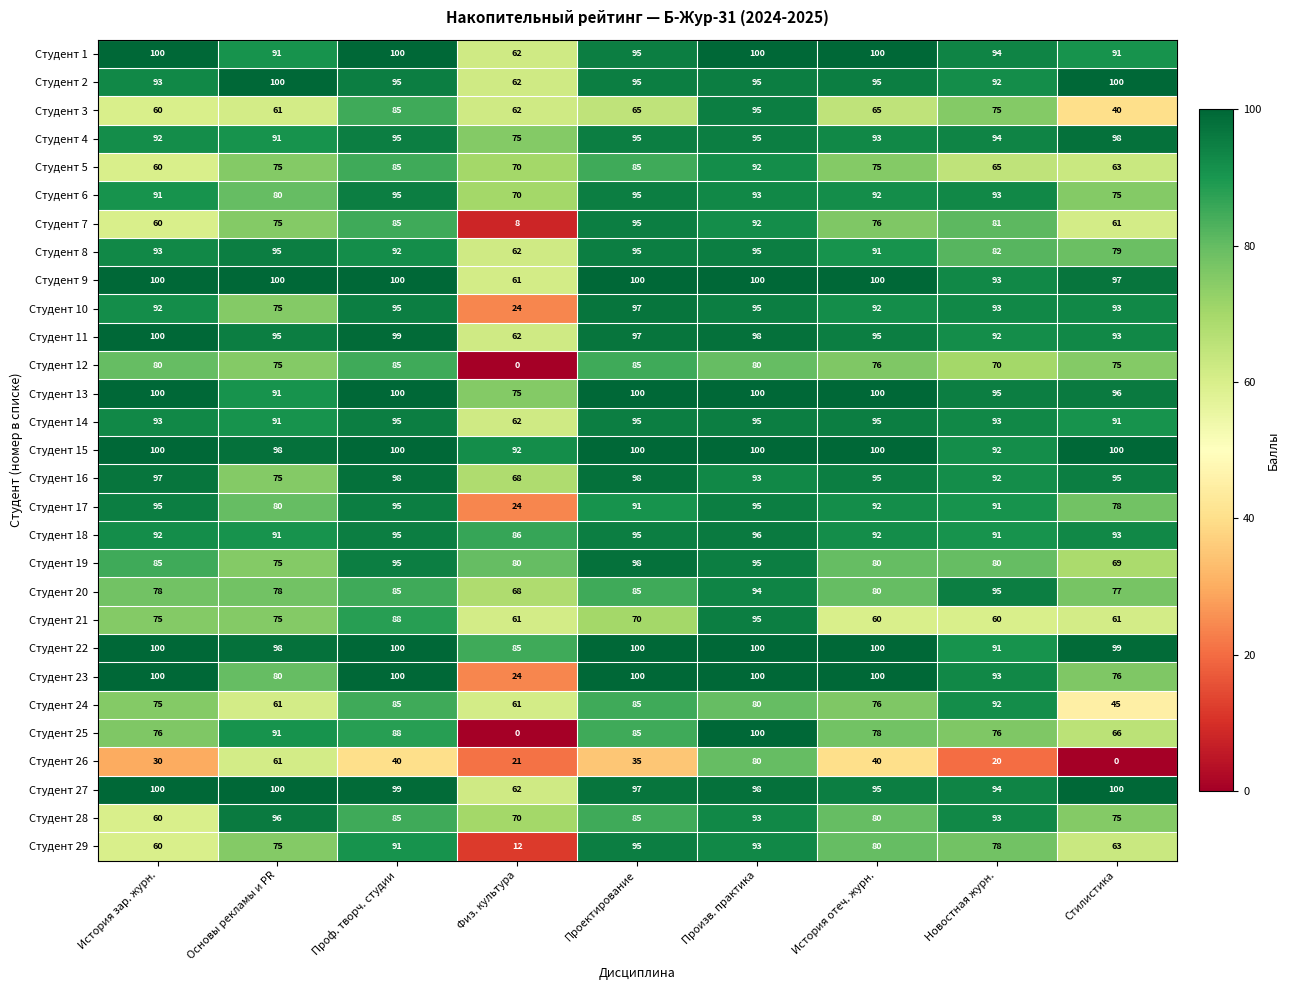

True or false: Студент 21 has a value of 34 at История зар. журн..

False